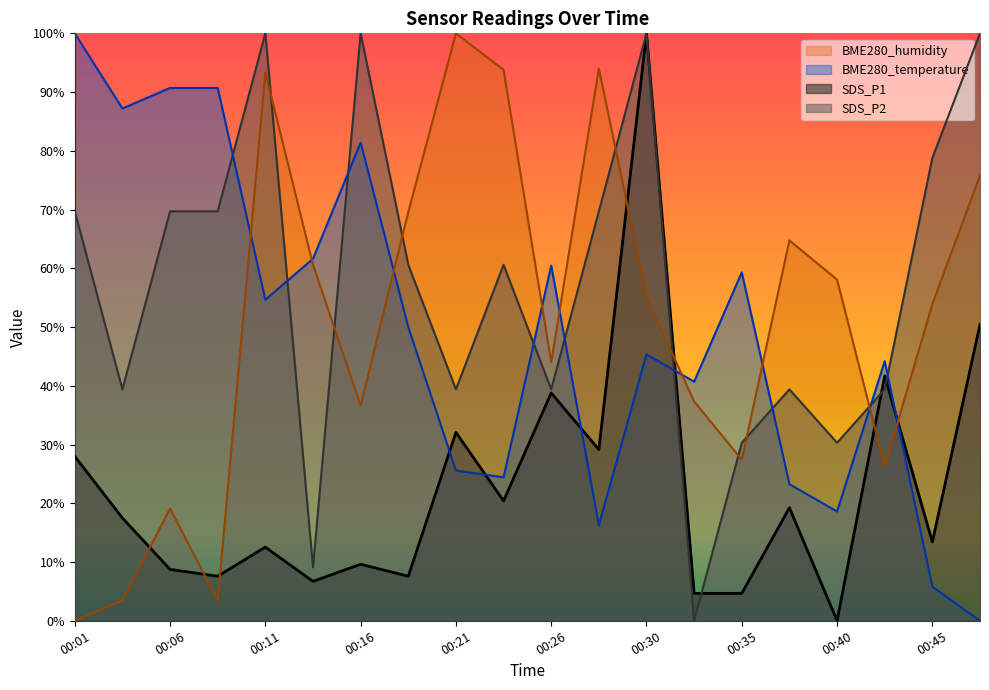

At which label does SDS_P2 reach its minimum?

00:33